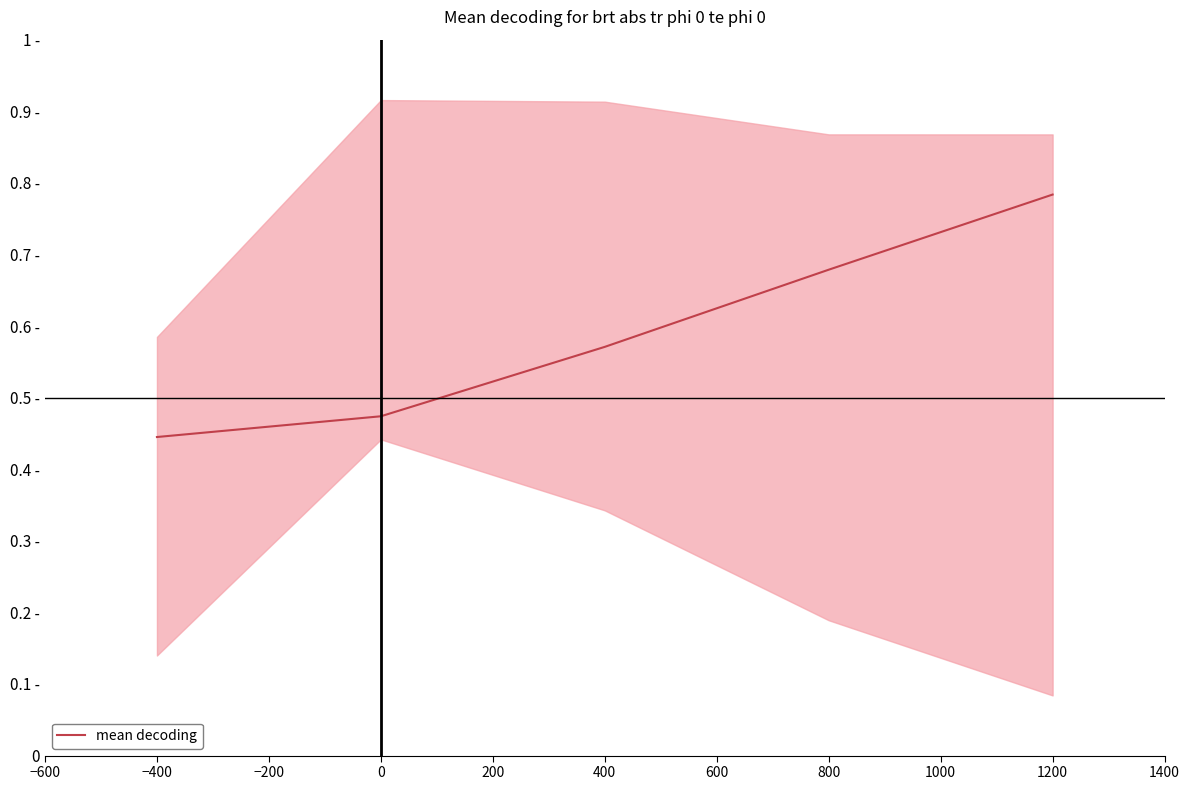

The value at 1200 is 1.0. True or false?

False